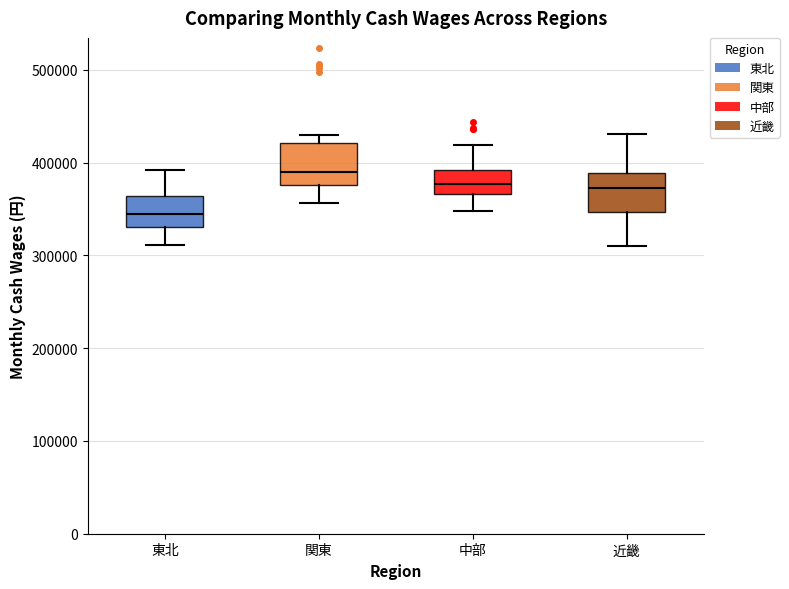

Where does the median line of the box for 中部 sit on the y-axis? The values are not printed on the chart, so give them approximately, as read against the axis.

380000